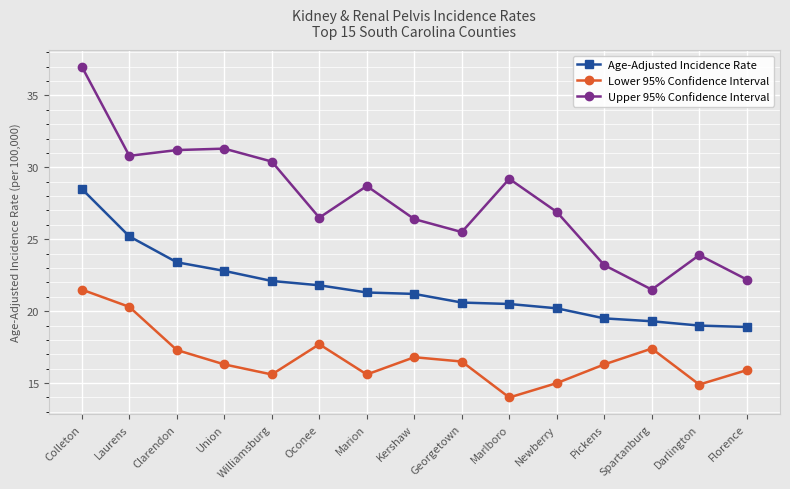

How many lines are shown in the chart?

3